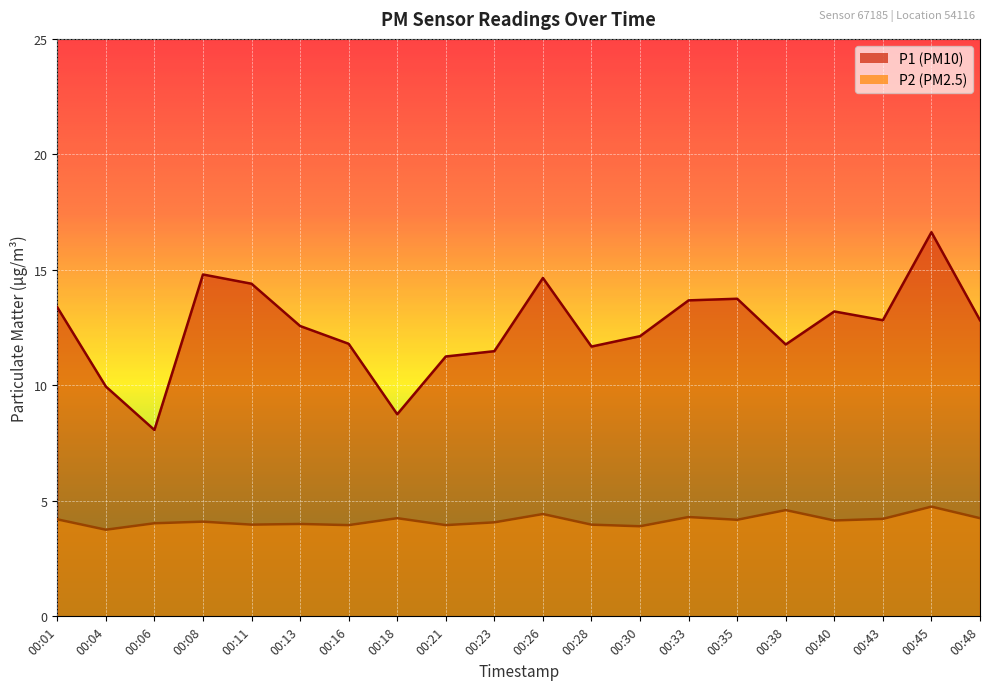

Count the number of data series in this chart.

2